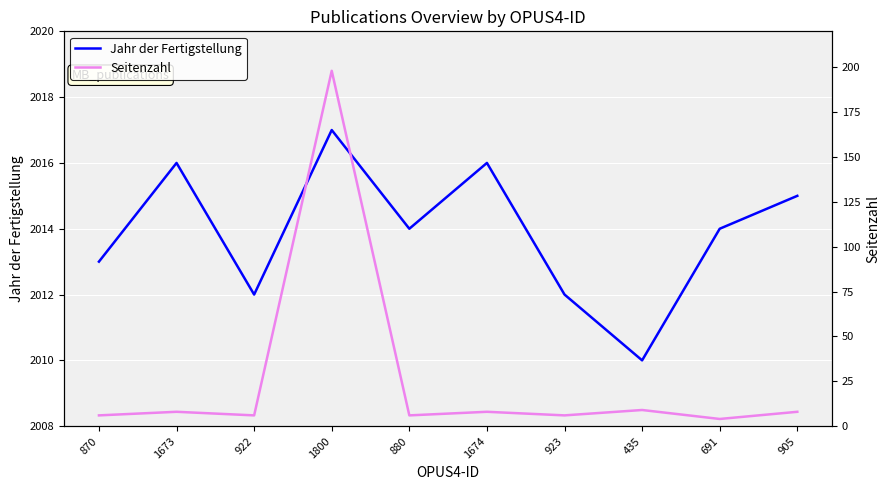

What is the value of the Seitenzahl point at the 9th from the left?

4